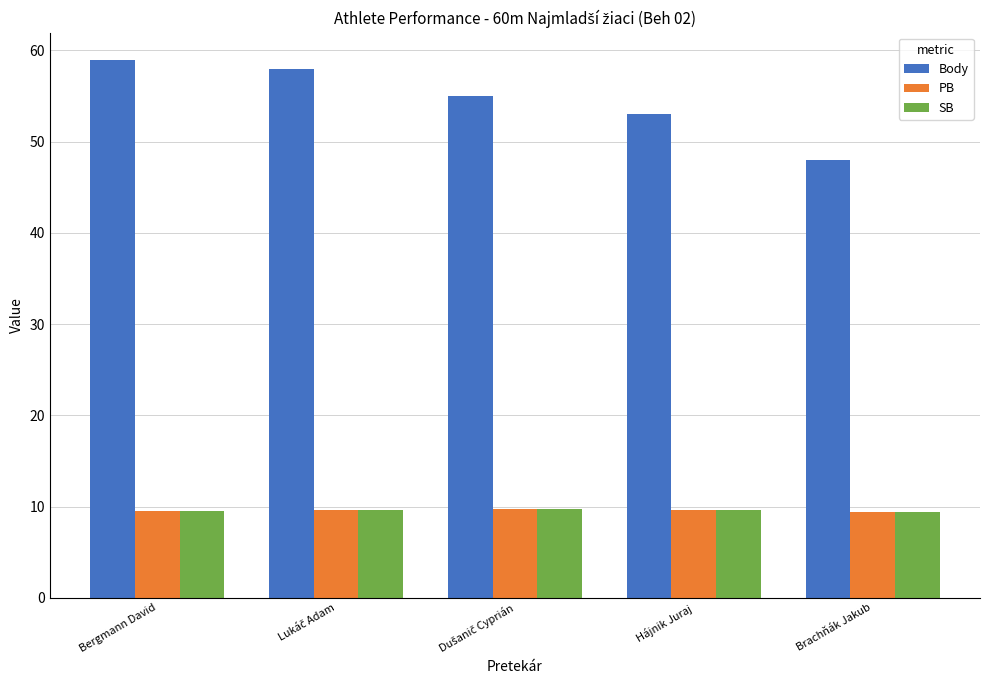

What is the difference between the maximum and minimum values in the Body series?

11.0